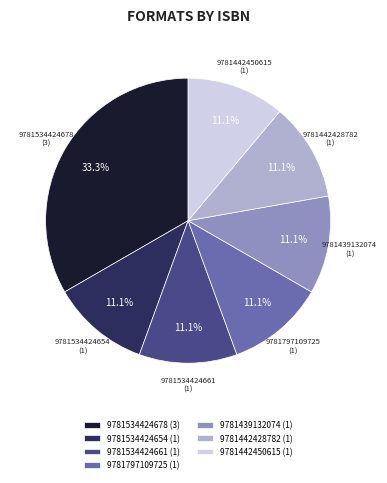

The 9781534424661 slice represents 18% of the pie. True or false?

False